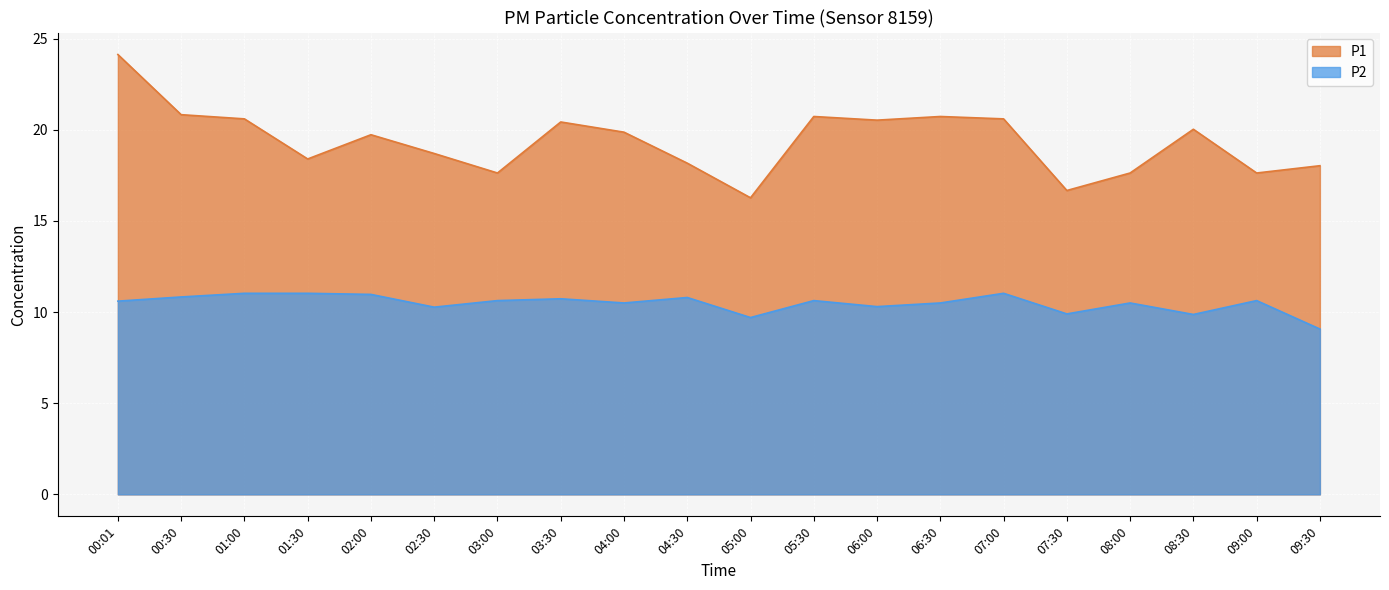

True or false: P1 and P2 cross at least once.

False